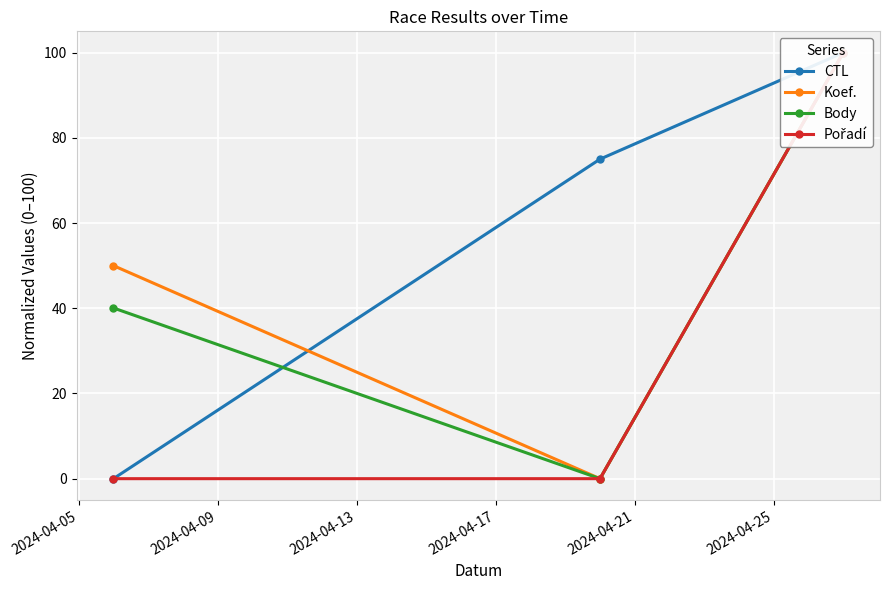

The Body series shows 38.2 at 2024-04-09. True or false?

False